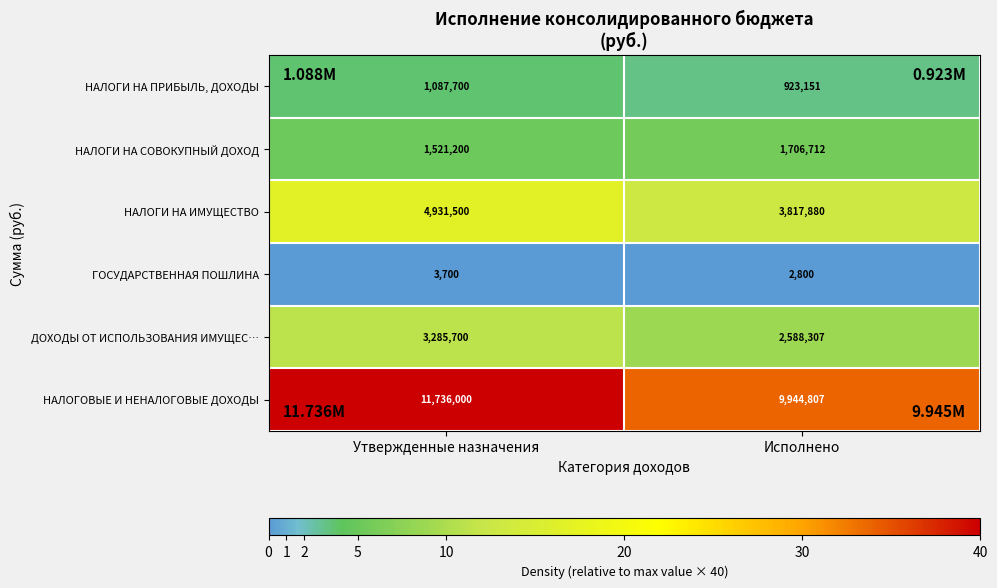

At Исполнено, list the series in order from largest to smallest.

НАЛОГОВЫЕ И НЕНАЛОГОВЫЕ ДОХОДЫ, НАЛОГИ НА ИМУЩЕСТВО, ДОХОДЫ ОТ ИСПОЛЬЗОВАНИЯ ИМУЩЕС…, НАЛОГИ НА СОВОКУПНЫЙ ДОХОД, НАЛОГИ НА ПРИБЫЛЬ, ДОХОДЫ, ГОСУДАРСТВЕННАЯ ПОШЛИНА